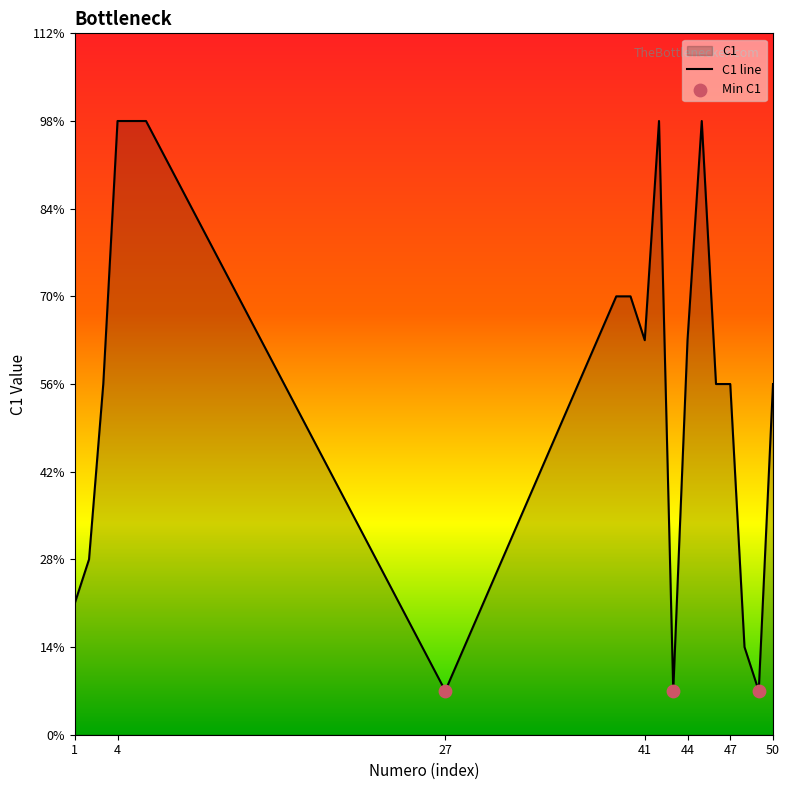

What is the ratio of the value at 45 to the value at 39?

1.4